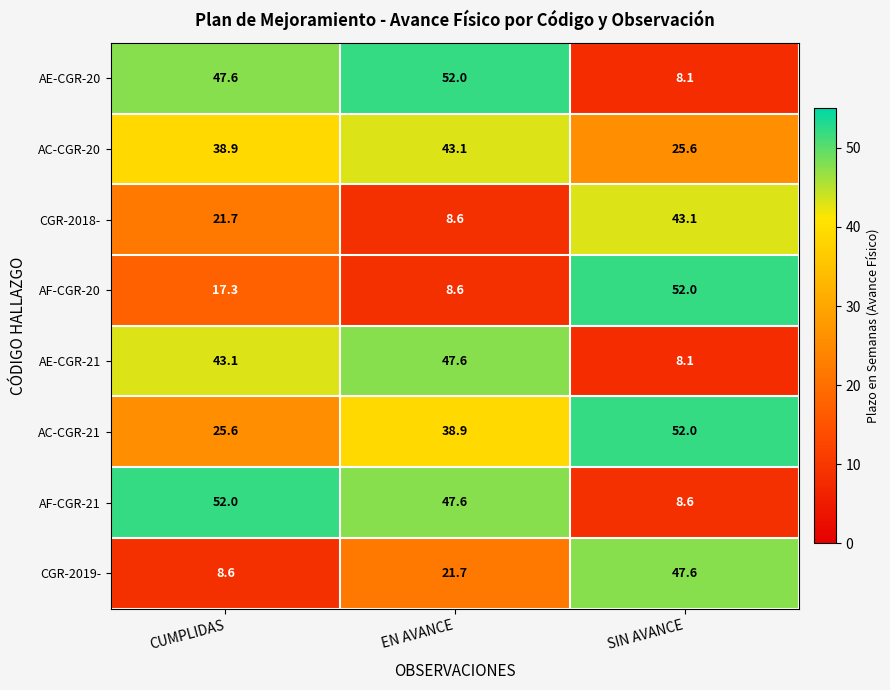

True or false: AF-CGR-21 has a value of 47.6 at EN AVANCE.

True